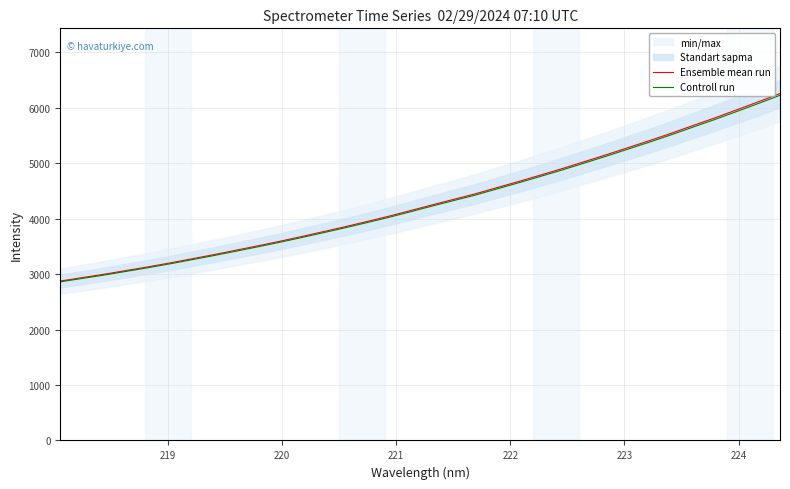

True or false: Ensemble mean run and Controll run cross at least once.

False